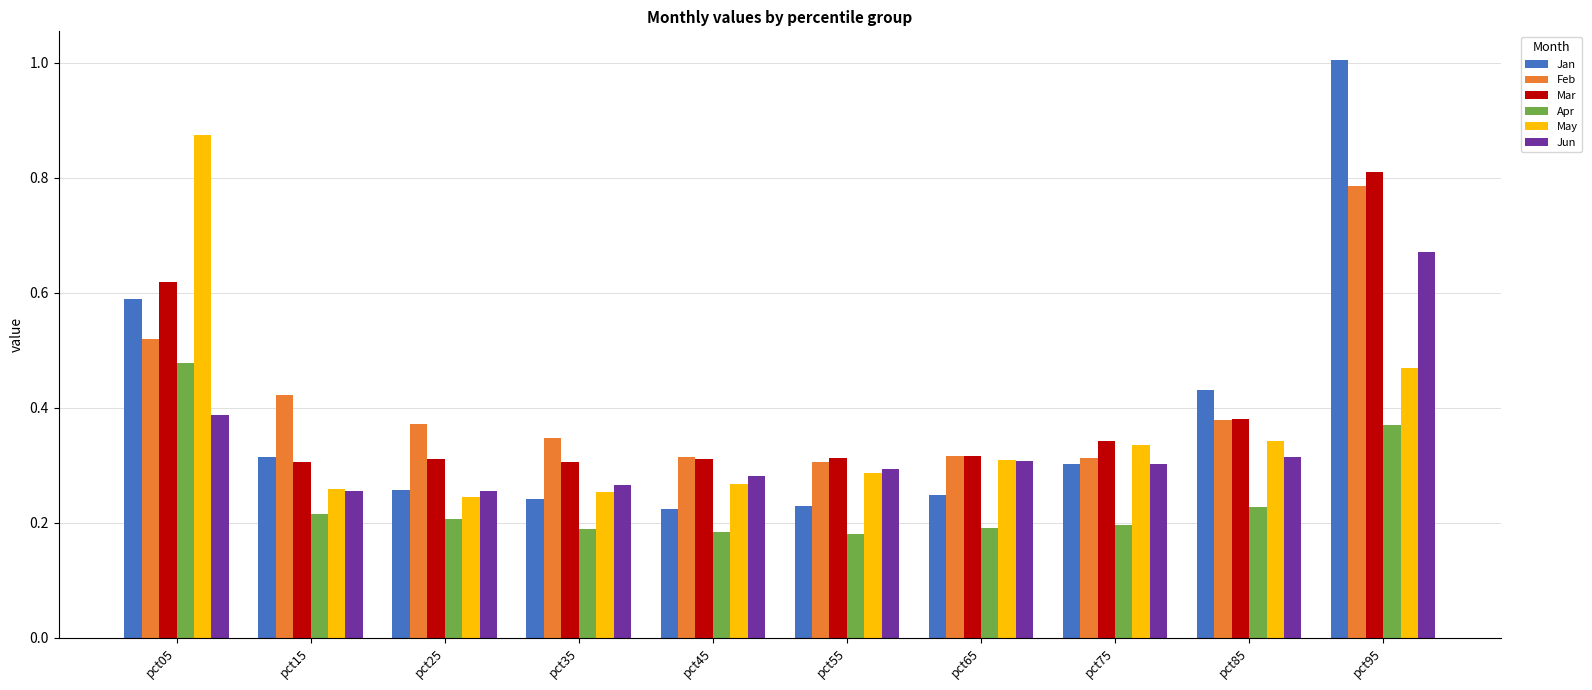

The value of Feb at pct65 is 0.2. True or false?

False